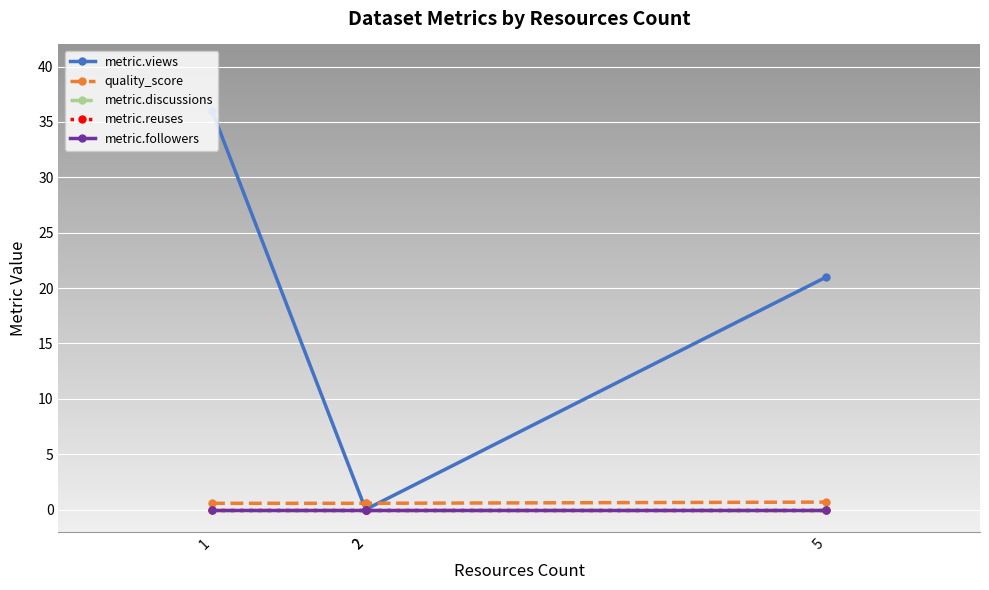

Reading left to right, what are all the values shown in this chart?

metric.views: 1=36.0	2=0.0	2=0.0	5=21.0
quality_score: 1=0.6	2=0.6	2=0.6	5=0.7
metric.discussions: 1=0.0	2=0.0	2=0.0	5=0.0
metric.reuses: 1=0.0	2=0.0	2=0.0	5=0.0
metric.followers: 1=0.0	2=0.0	2=0.0	5=0.0